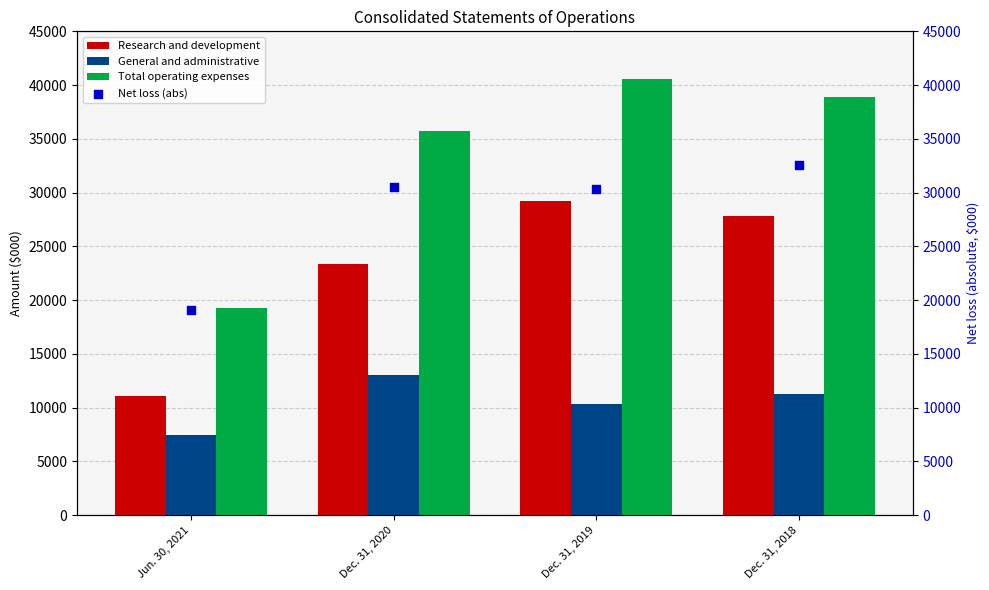

Is the value of Total operating expenses at Dec. 31, 2019 greater than the value of General and administrative at Dec. 31, 2020?

Yes